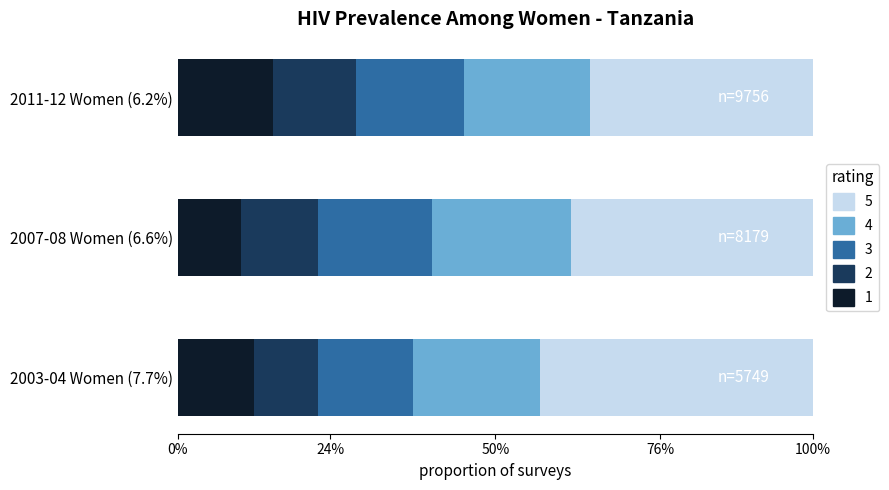

What are all the series names shown in the legend?

5, 4, 3, 2, 1